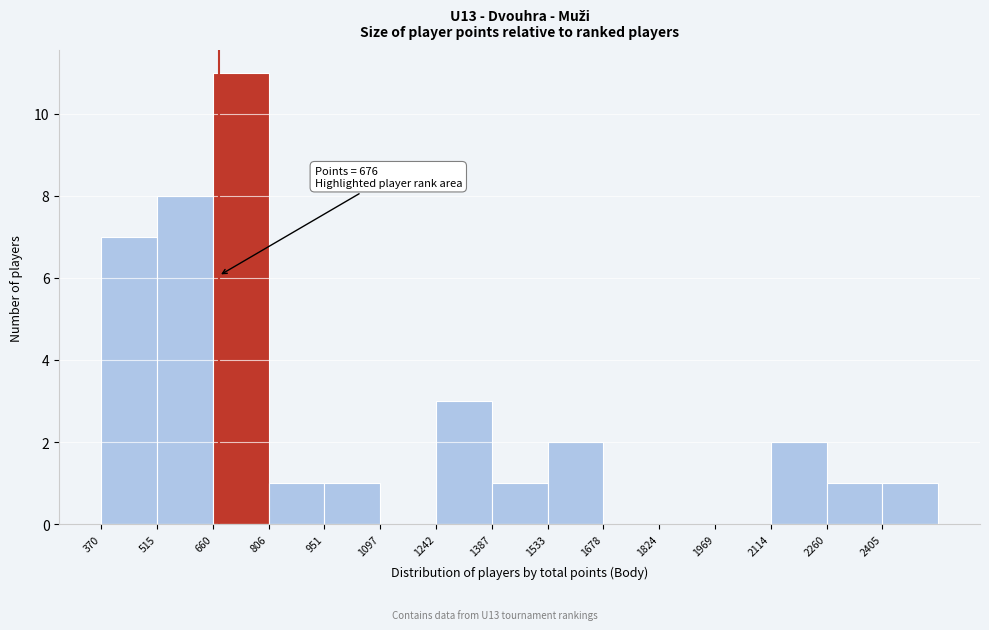

Which range on the x-axis has the tallest bar?

660 to 800